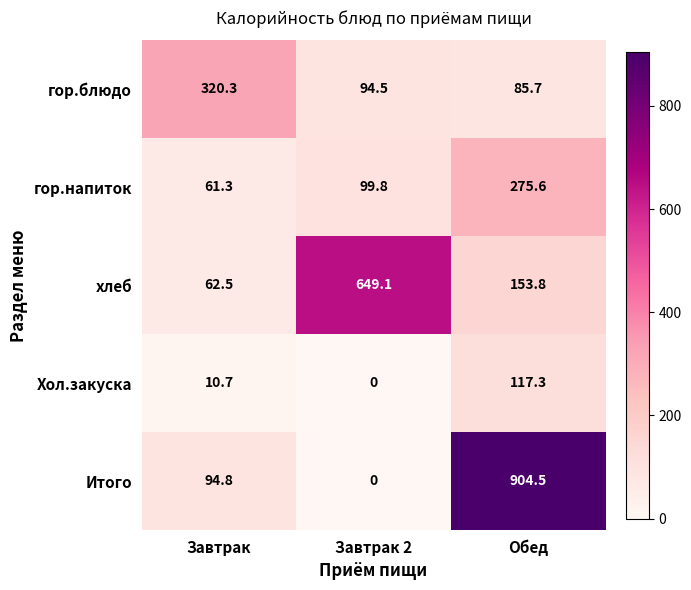

Reading right to left, list all the values displayed in this chart.

гор.блюдо: 85.7	94.5	320.3
гор.напиток: 275.6	99.8	61.3
хлеб: 153.8	649.1	62.5
Хол.закуска: 117.3	0.0	10.7
Итого: 904.5	0.0	94.8